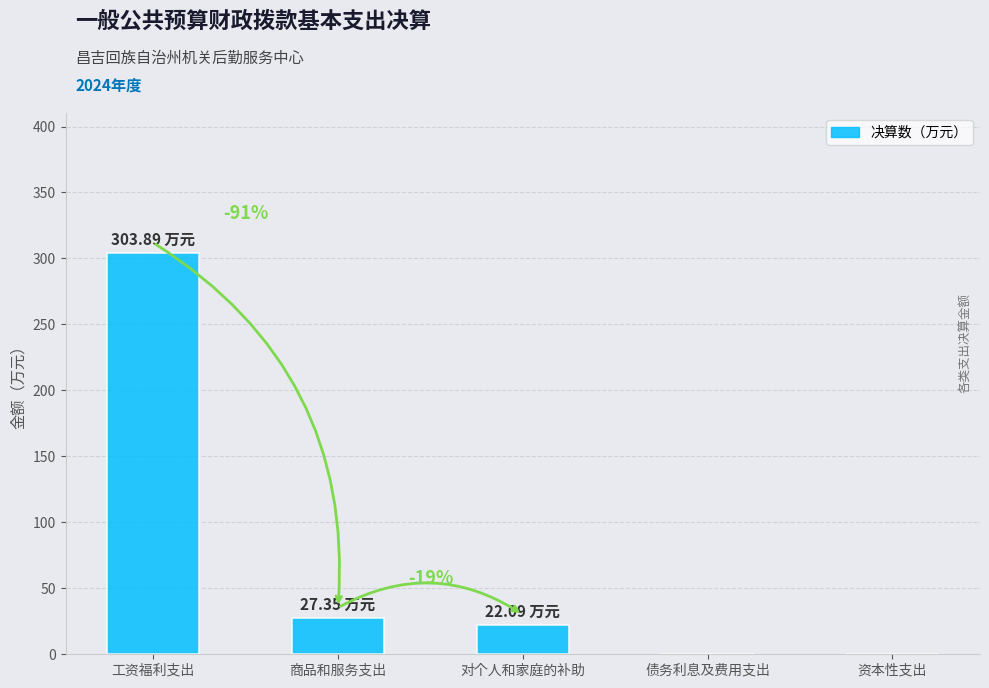

At which category does the chart reach its peak across all series?

工资福利支出